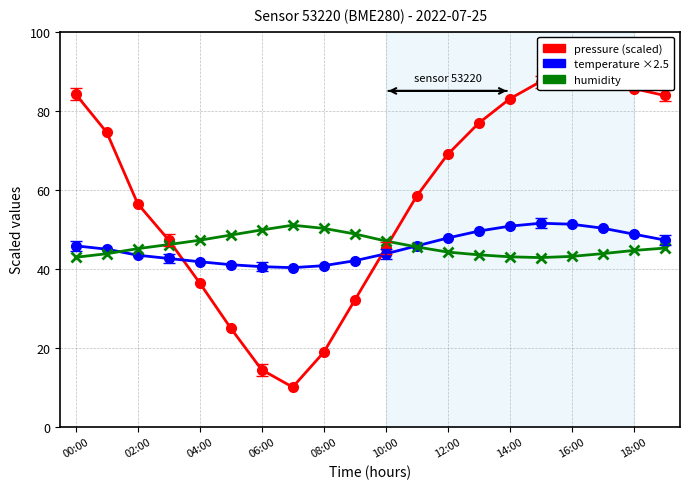

The value of humidity at 16:00 is 43.1. True or false?

True